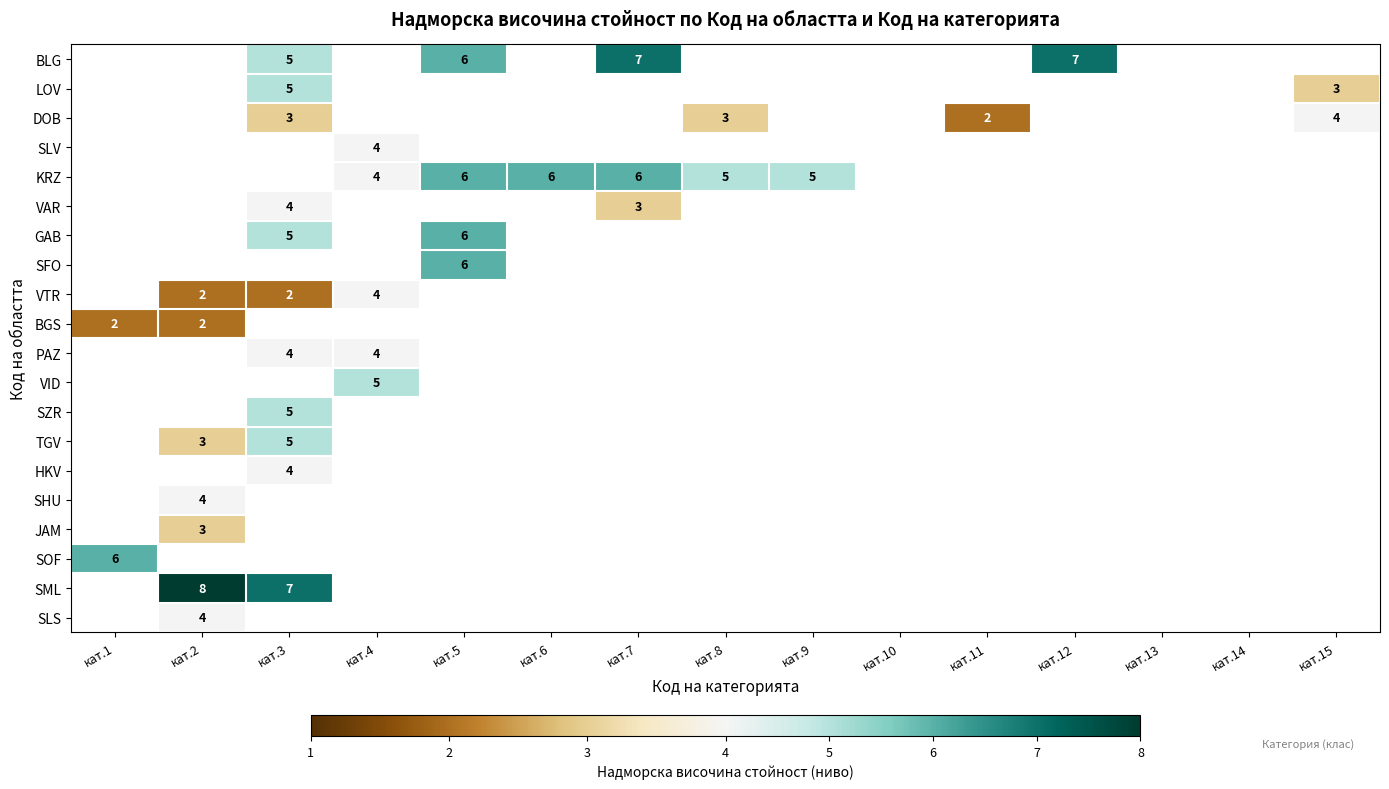

True or false: HKV has a value of 5 at кат.3.

False